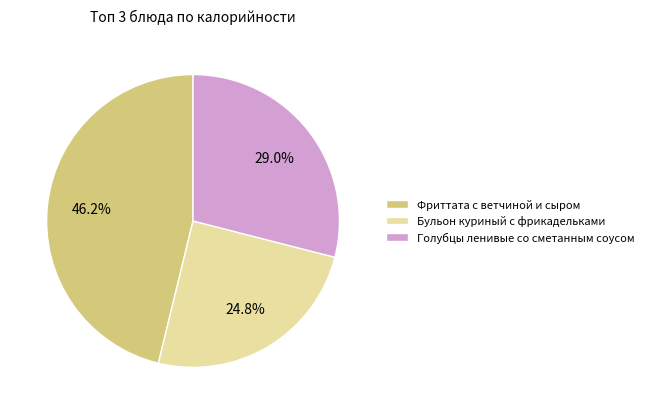

Does any single category account for the majority?

No